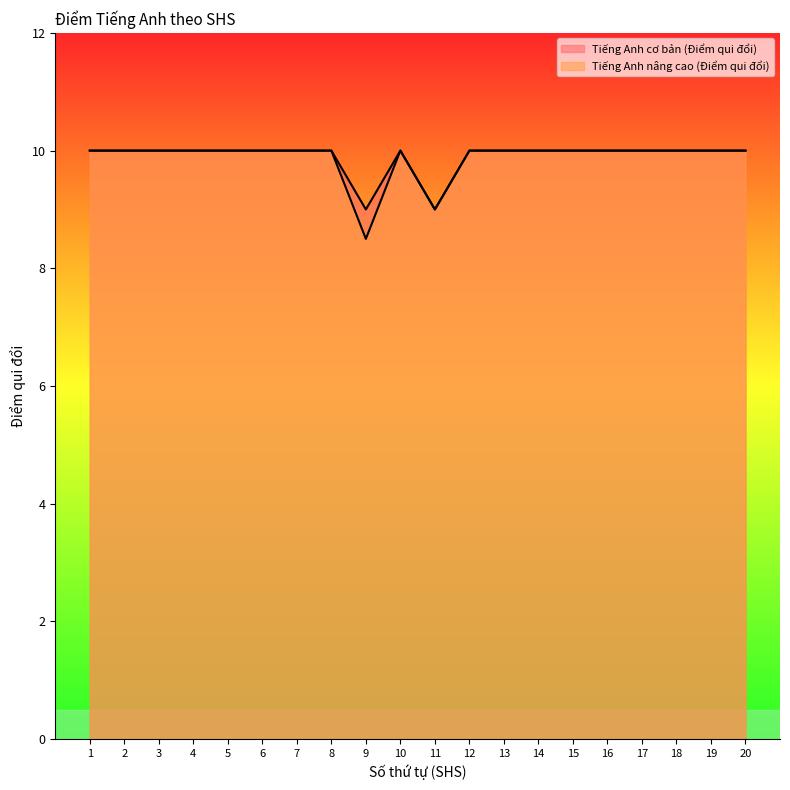

What is the highest value of the Tiếng Anh nâng cao (Điểm qui đổi) series?

10.0